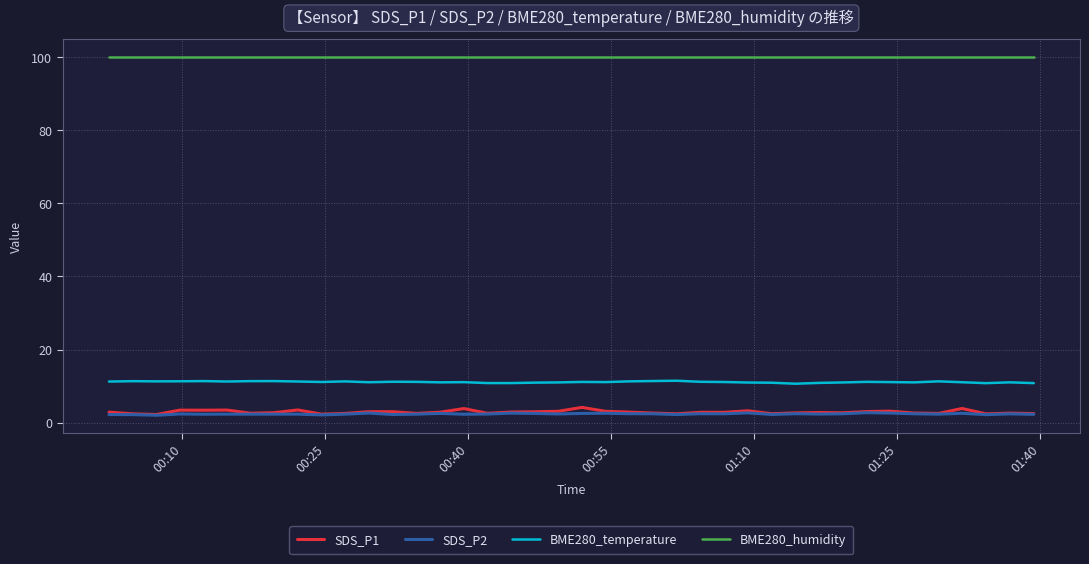

True or false: SDS_P2 and BME280_humidity cross at least once.

False